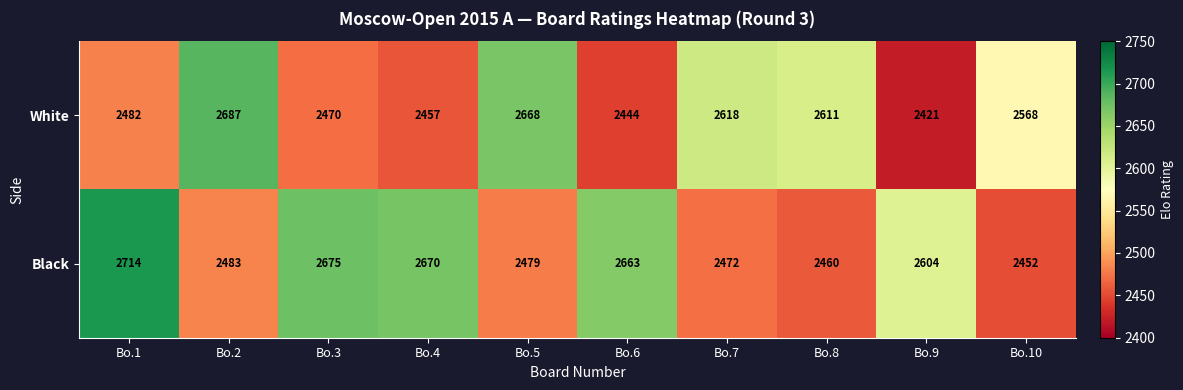

The Black series shows 1622 at Bo.1. True or false?

False